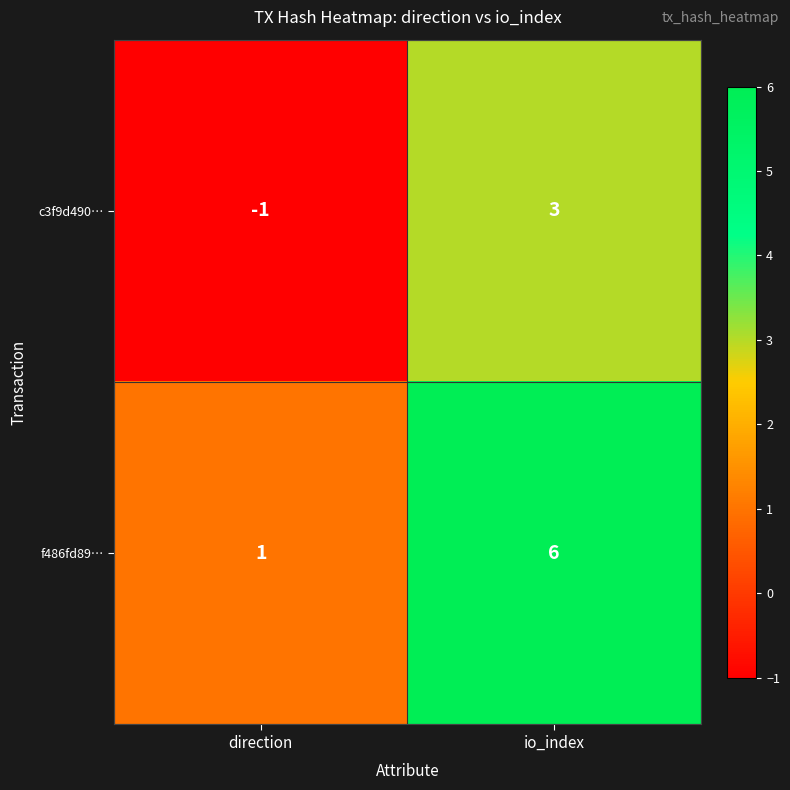

What is the greatest value displayed?

6